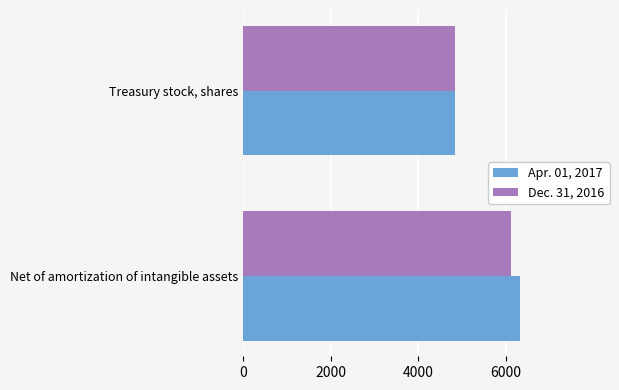

At which category is the sum across all series the highest?

Net of amortization of intangible assets